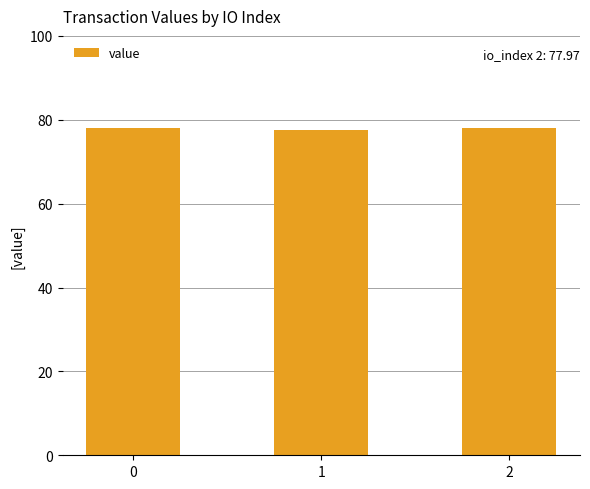

What is the value of the 1st bar from the left?

78.0